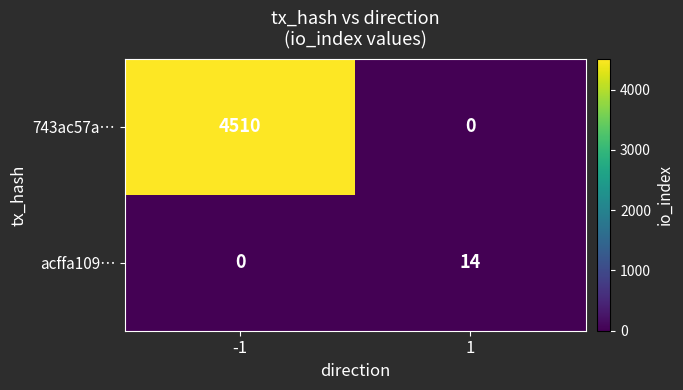

The value of 743ac57a… at -1 is 2205. True or false?

False